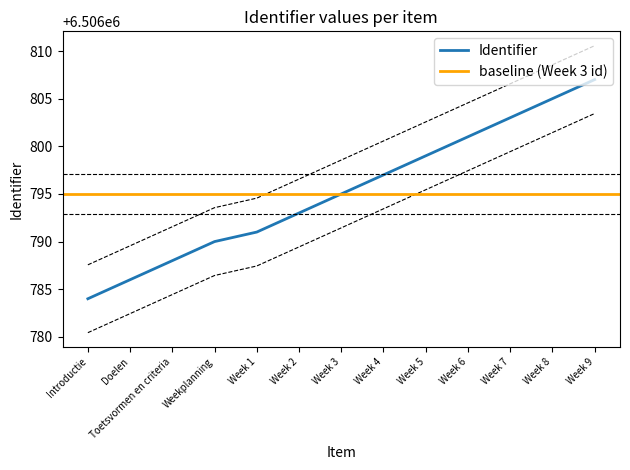

Where is the data nearest to the value 6506799?

Week 3